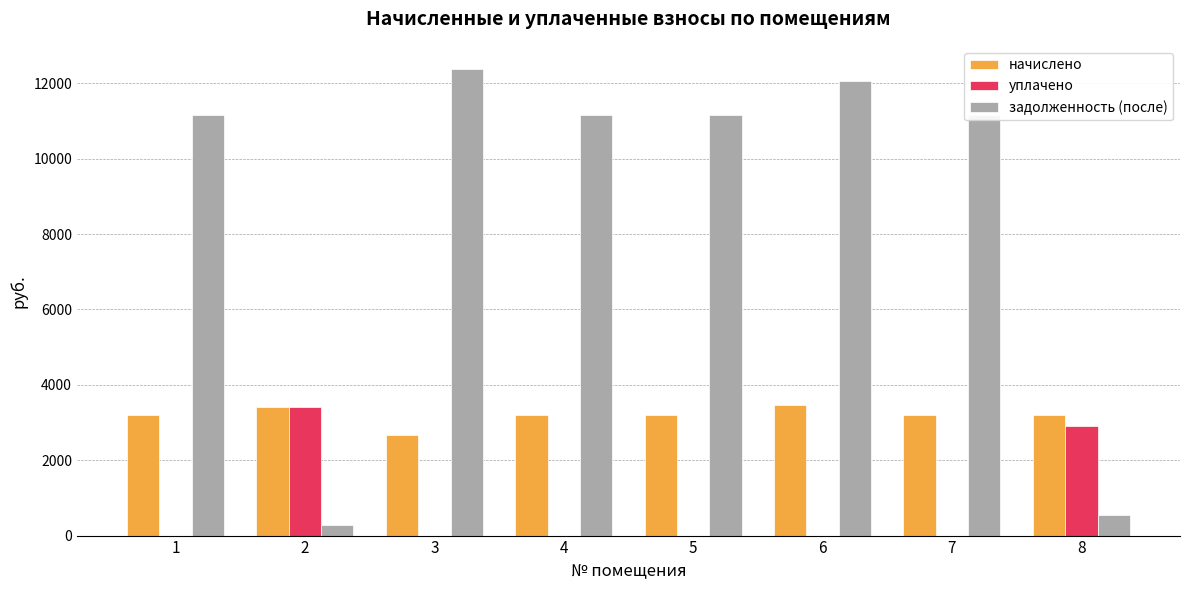

What is the sum of all начислено values?

25520.2